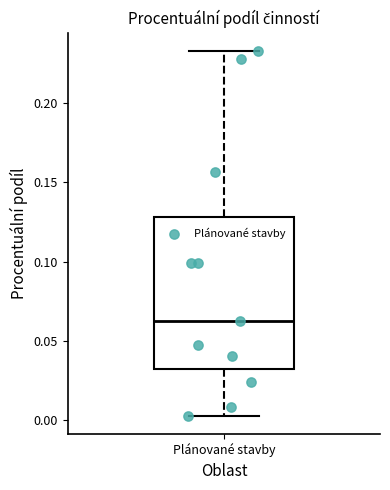

Where does the lower whisker of the box for Plánované stavby end on the y-axis? The values are not printed on the chart, so give them approximately, as read against the axis.

0.005